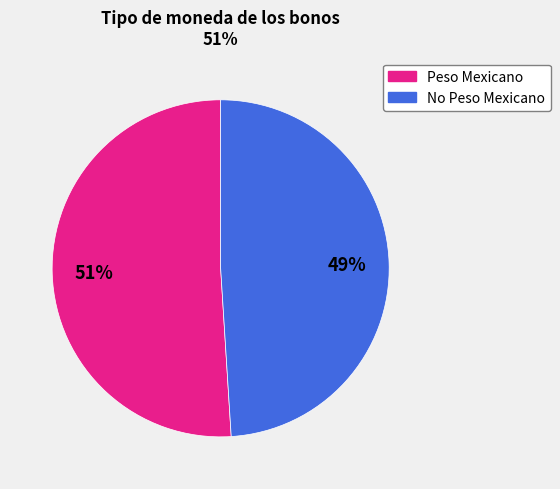

Which category accounts for the majority?

Peso Mexicano